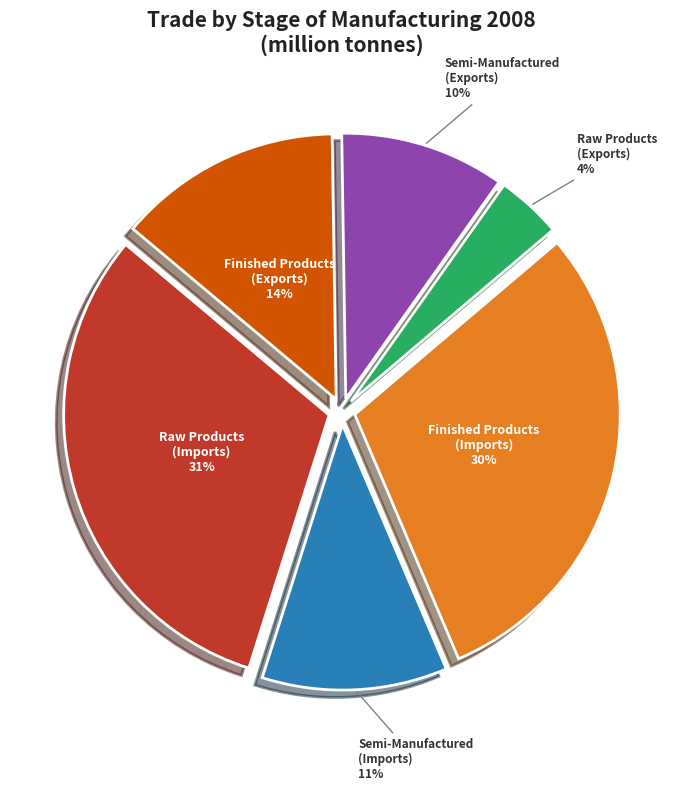

What is the ratio of the value at Semi-Manufactured (Exports) 10% to the value at Finished Products (Imports) 30%?

0.3